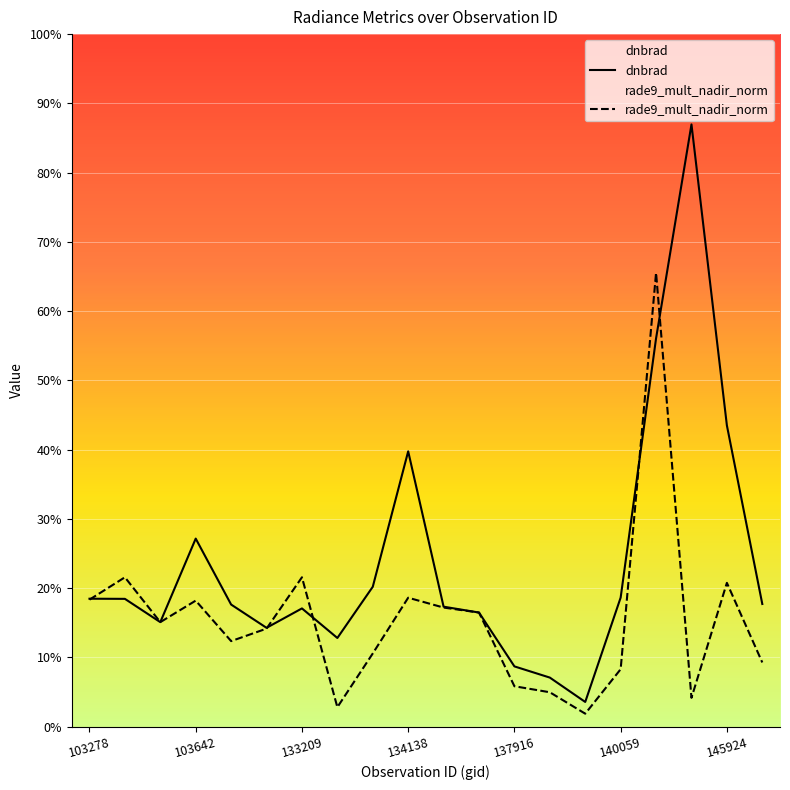

Between which two adjacent categories do rade9_mult_nadir_norm and dnbrad first intersect?

103278 and 103642